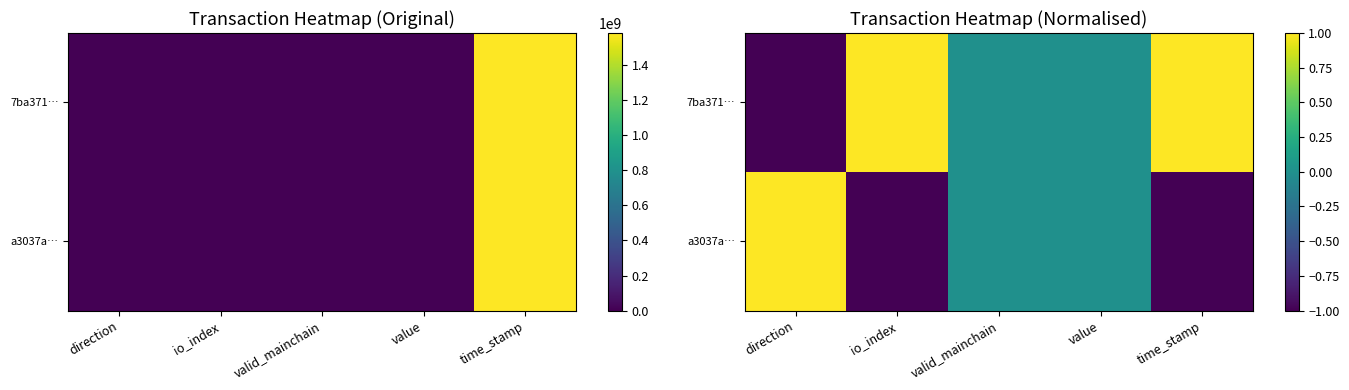

Which has a higher value, direction or time_stamp?

time_stamp